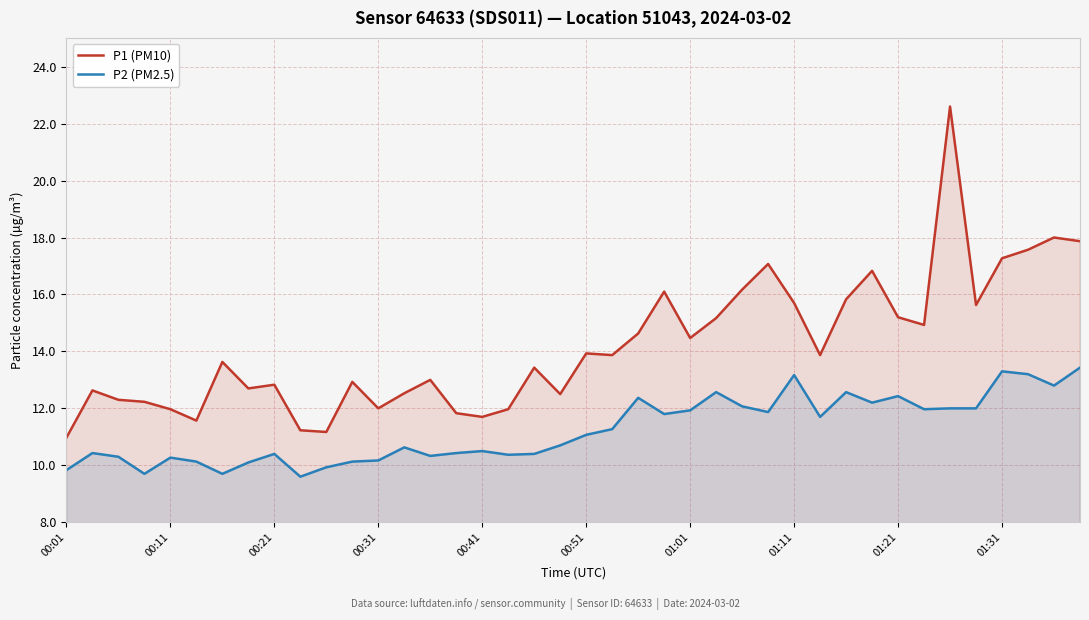

What position from the left is 11?

12